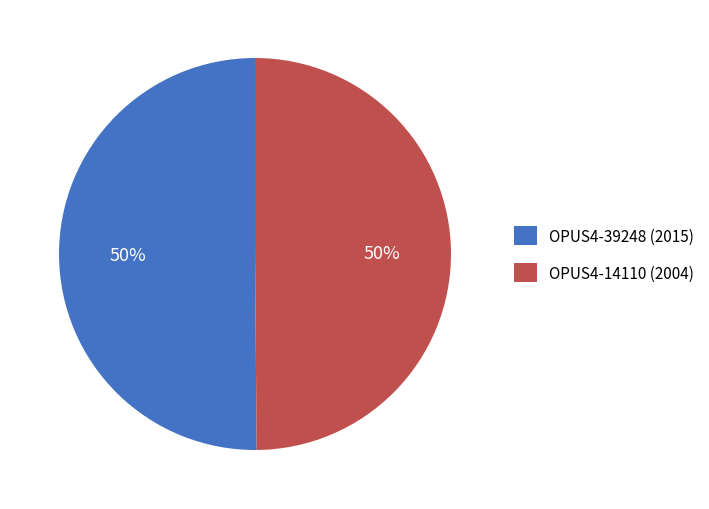

Is it true that OPUS4-39248 (2015) is 43% of the pie?

False